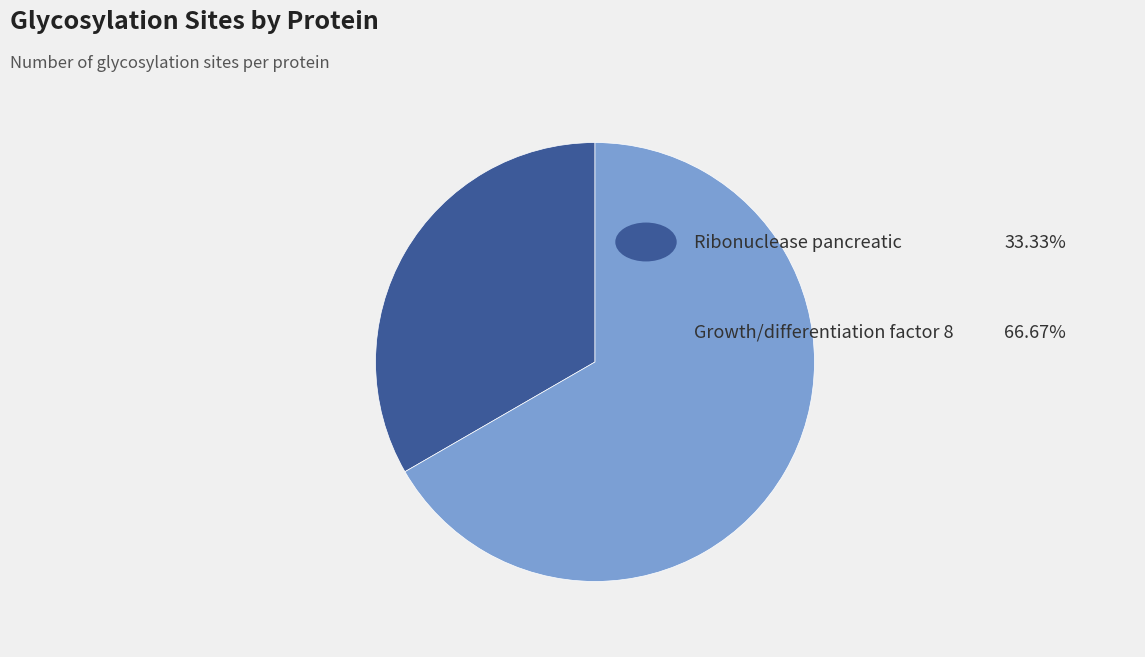

Is there any slice that represents more than half of the pie?

Yes